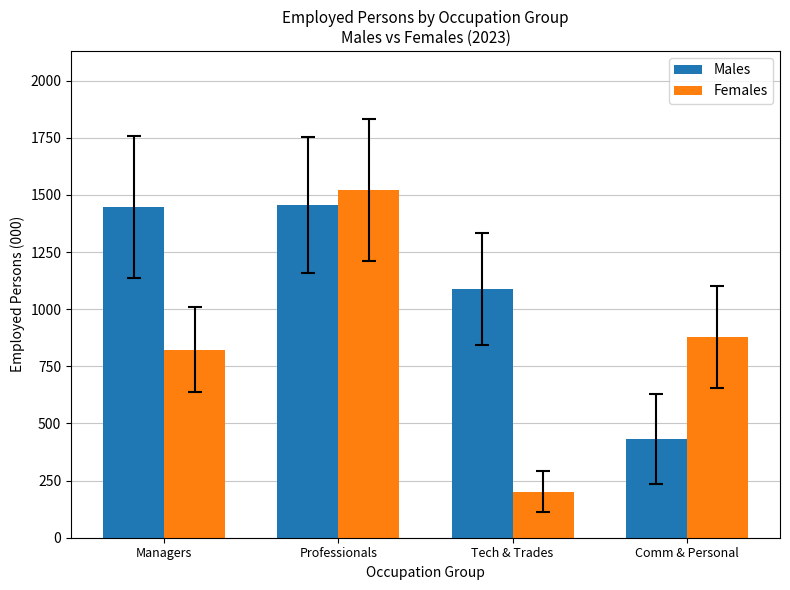

What is the average value of the Females series?

855.7